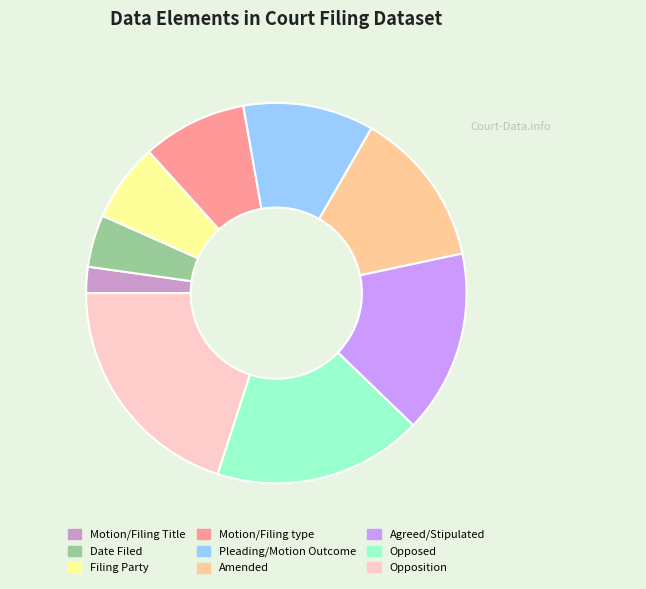

Between Pleading/Motion Outcome and Agreed/Stipulated, which is larger?

Agreed/Stipulated